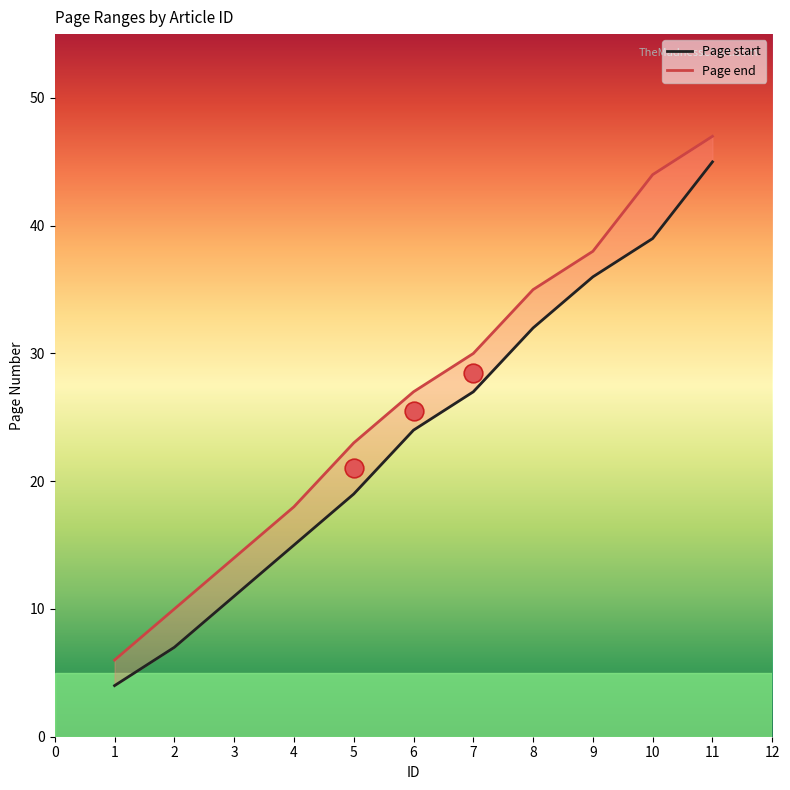

What are all the series names shown in the legend?

Page start, Page end